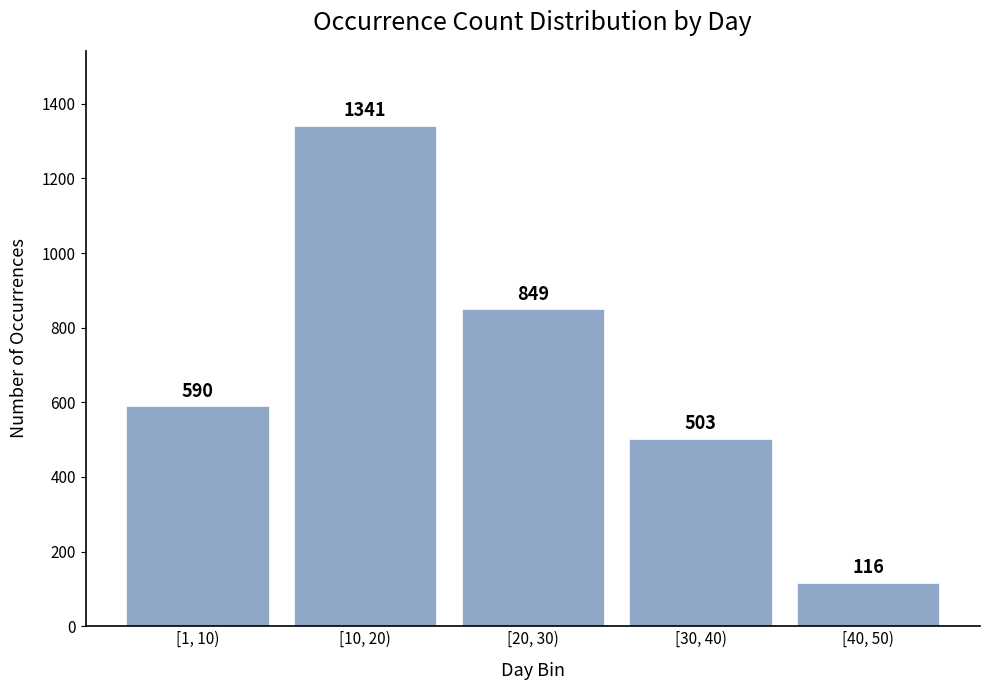

Reading left to right, extract all data points from this chart.

[1, 10)=590	[10, 20)=1341	[20, 30)=849	[30, 40)=503	[40, 50)=116